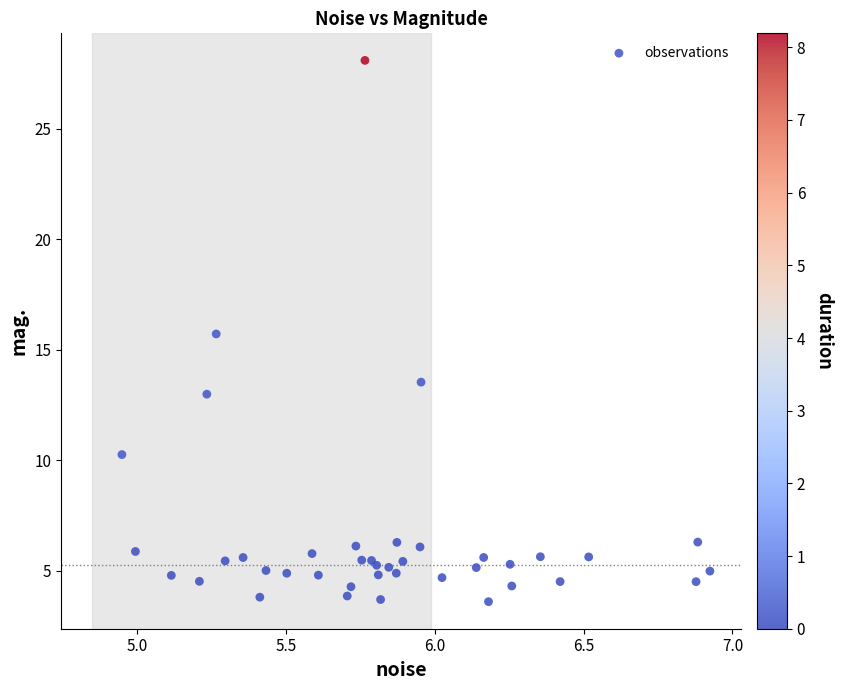

What Y value in the scatter plot is closest to 15?

15.7